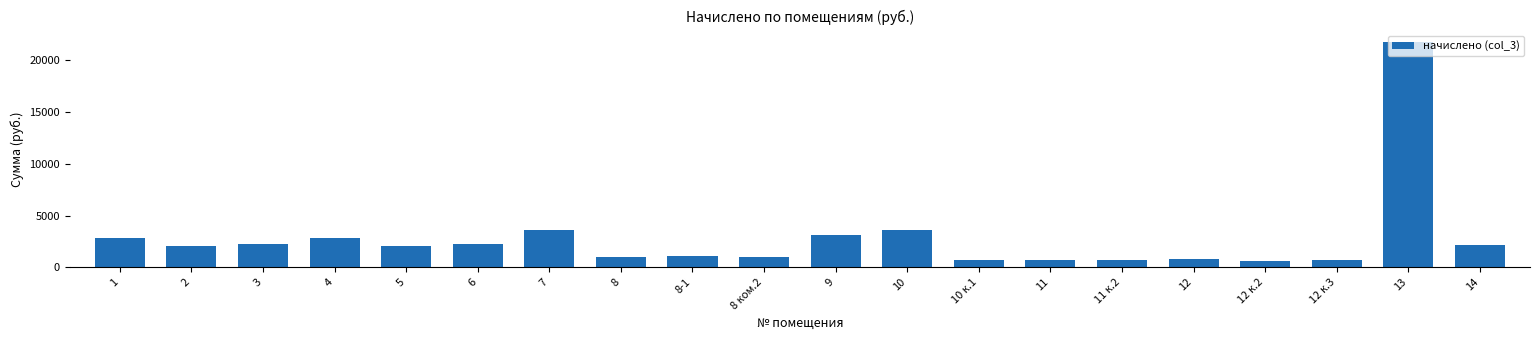

What is the change in value from 10 to 11?

-2966.9